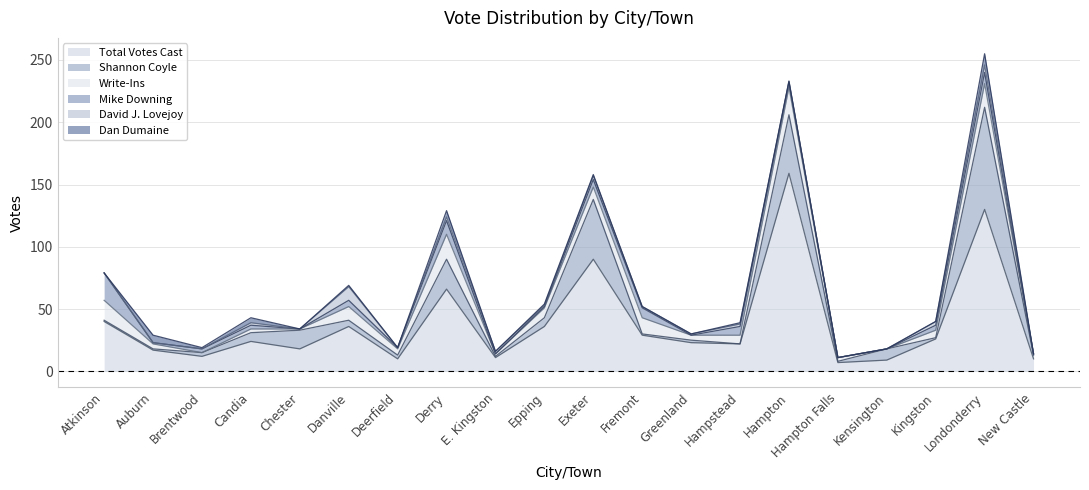

In Mike Downing, how many points are higher than both neighbors (excluding endpoints)?

5